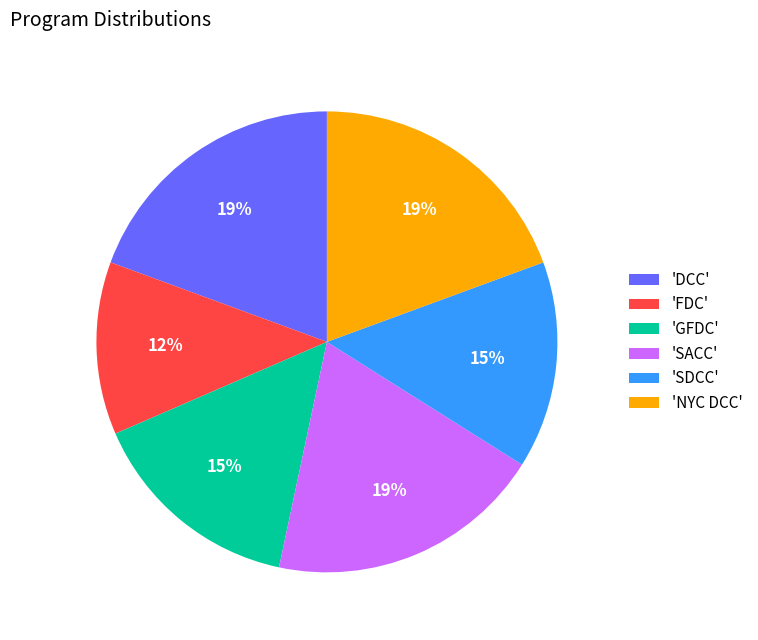

To the nearest percent, what portion does 'GFDC' represent?

15%